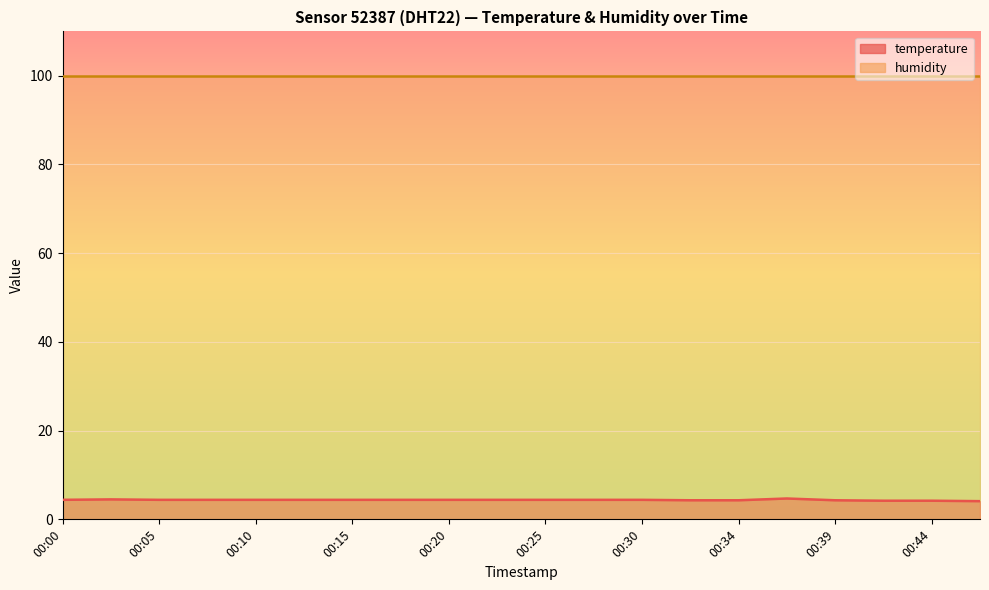

Read the value at 00:15.

4.4